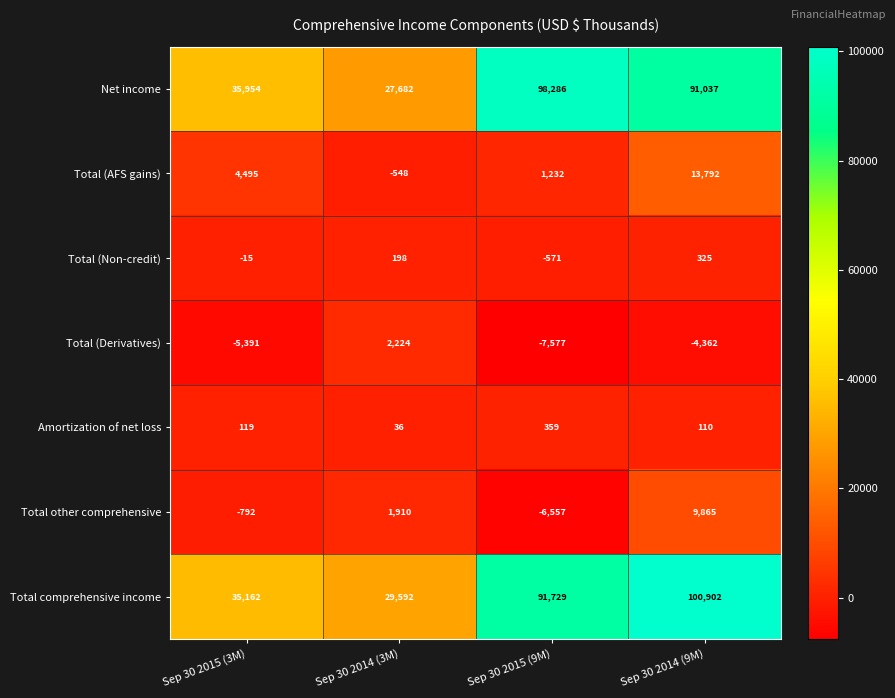

The value of Total comprehensive income at Sep 30 2015 (9M) is 91729. True or false?

True